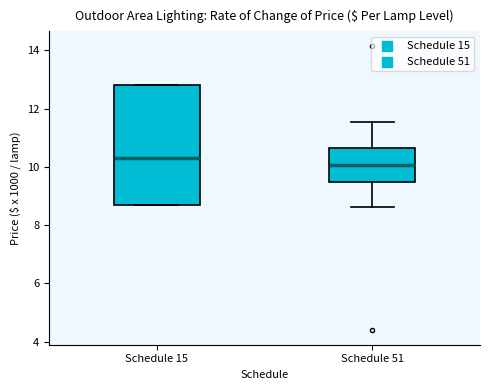

Which box's median line is the lowest?

Schedule 51